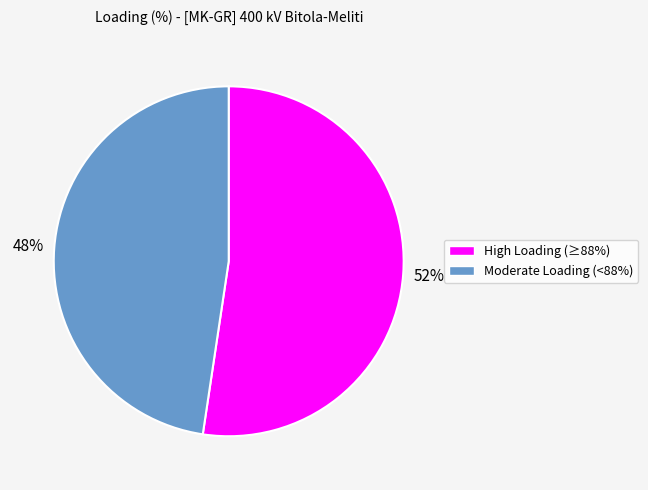

To the nearest percent, what portion does High Loading (≥88%) represent?

52%